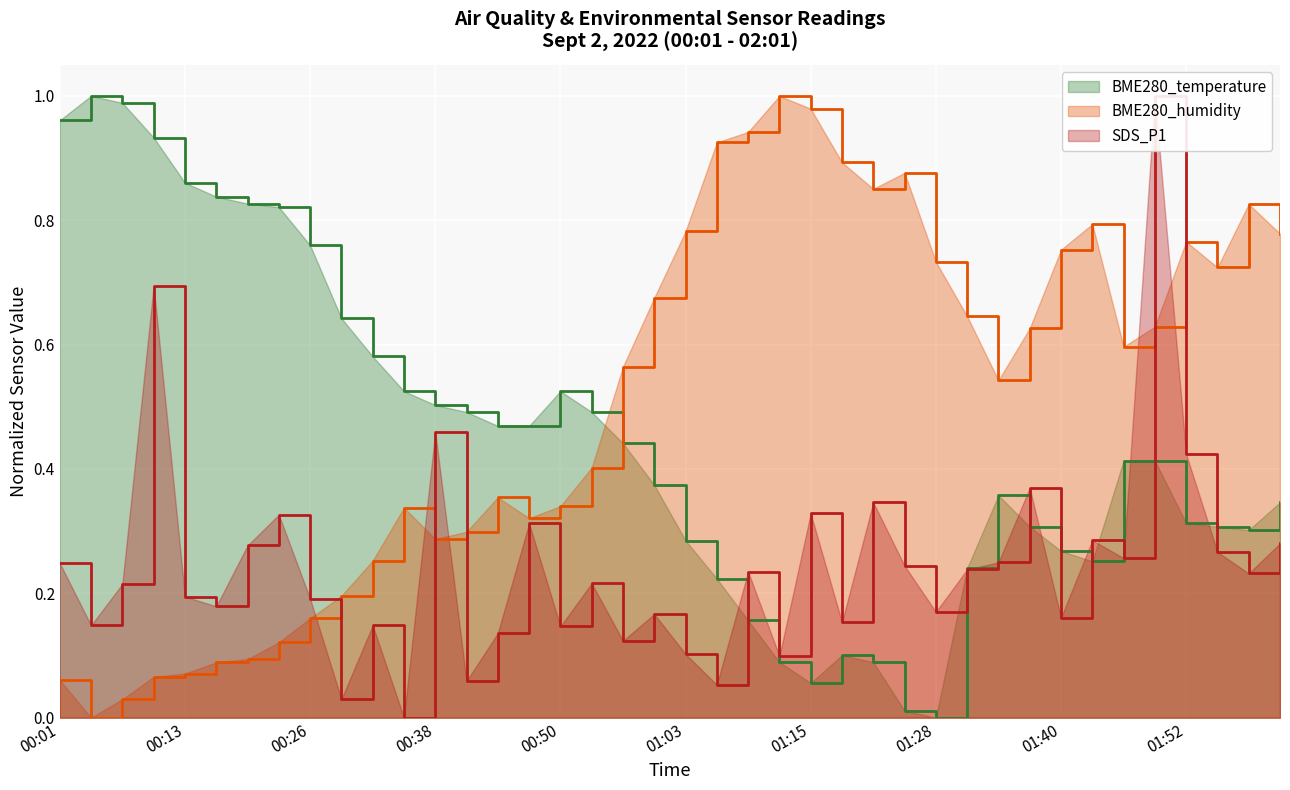

How many times do BME280_temperature and SDS_P1 cross each other?

8